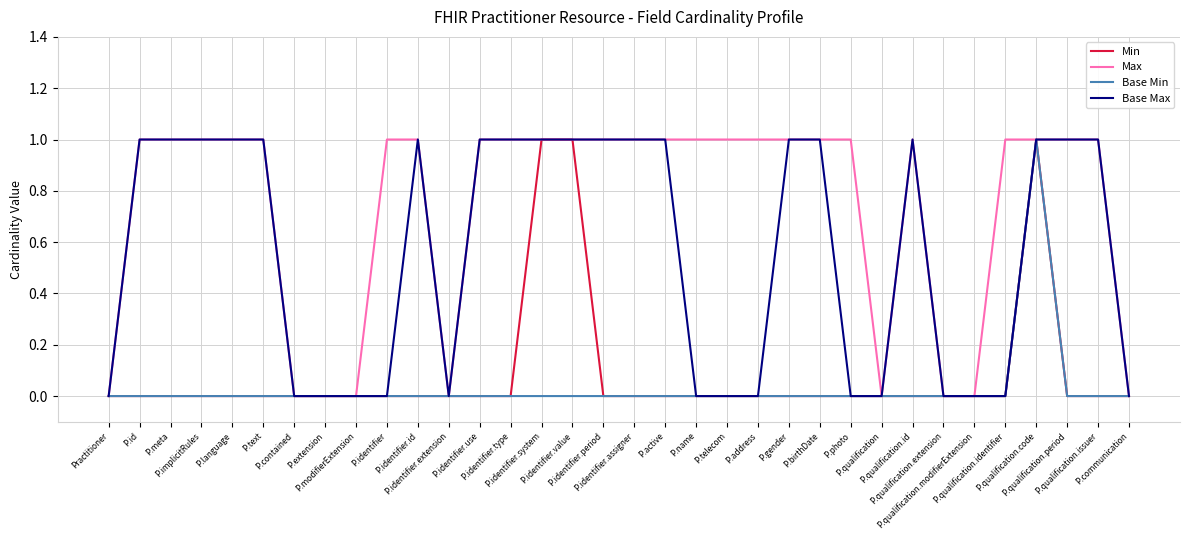

Reading left to right, transcribe all the data shown in this chart.

Min: Practitioner=0	P.id=0	P.meta=0	P.implicitRules=0	P.language=0	P.text=0	P.contained=0	P.extension=0	P.modifierExtension=0	P.identifier=0	P.identifier.id=0	P.identifier.extension=0	P.identifier.use=0	P.identifier.type=0	P.identifier.system=1	P.identifier.value=1	P.identifier.period=0	P.identifier.assigner=0	P.active=0	P.name=0	P.telecom=0	P.address=0	P.gender=0	P.birthDate=0	P.photo=0	P.qualification=0	P.qualification.id=0	P.qualification.extension=0	P.qualification.modifierExtension=0	P.qualification.identifier=0	P.qualification.code=1	P.qualification.period=0	P.qualification.issuer=0	P.communication=0
Max: Practitioner=0	P.id=1	P.meta=1	P.implicitRules=1	P.language=1	P.text=1	P.contained=0	P.extension=0	P.modifierExtension=0	P.identifier=1	P.identifier.id=1	P.identifier.extension=0	P.identifier.use=1	P.identifier.type=1	P.identifier.system=1	P.identifier.value=1	P.identifier.period=1	P.identifier.assigner=1	P.active=1	P.name=1	P.telecom=1	P.address=1	P.gender=1	P.birthDate=1	P.photo=1	P.qualification=0	P.qualification.id=1	P.qualification.extension=0	P.qualification.modifierExtension=0	P.qualification.identifier=1	P.qualification.code=1	P.qualification.period=1	P.qualification.issuer=1	P.communication=0
Base Min: Practitioner=0	P.id=0	P.meta=0	P.implicitRules=0	P.language=0	P.text=0	P.contained=0	P.extension=0	P.modifierExtension=0	P.identifier=0	P.identifier.id=0	P.identifier.extension=0	P.identifier.use=0	P.identifier.type=0	P.identifier.system=0	P.identifier.value=0	P.identifier.period=0	P.identifier.assigner=0	P.active=0	P.name=0	P.telecom=0	P.address=0	P.gender=0	P.birthDate=0	P.photo=0	P.qualification=0	P.qualification.id=0	P.qualification.extension=0	P.qualification.modifierExtension=0	P.qualification.identifier=0	P.qualification.code=1	P.qualification.period=0	P.qualification.issuer=0	P.communication=0
Base Max: Practitioner=0	P.id=1	P.meta=1	P.implicitRules=1	P.language=1	P.text=1	P.contained=0	P.extension=0	P.modifierExtension=0	P.identifier=0	P.identifier.id=1	P.identifier.extension=0	P.identifier.use=1	P.identifier.type=1	P.identifier.system=1	P.identifier.value=1	P.identifier.period=1	P.identifier.assigner=1	P.active=1	P.name=0	P.telecom=0	P.address=0	P.gender=1	P.birthDate=1	P.photo=0	P.qualification=0	P.qualification.id=1	P.qualification.extension=0	P.qualification.modifierExtension=0	P.qualification.identifier=0	P.qualification.code=1	P.qualification.period=1	P.qualification.issuer=1	P.communication=0